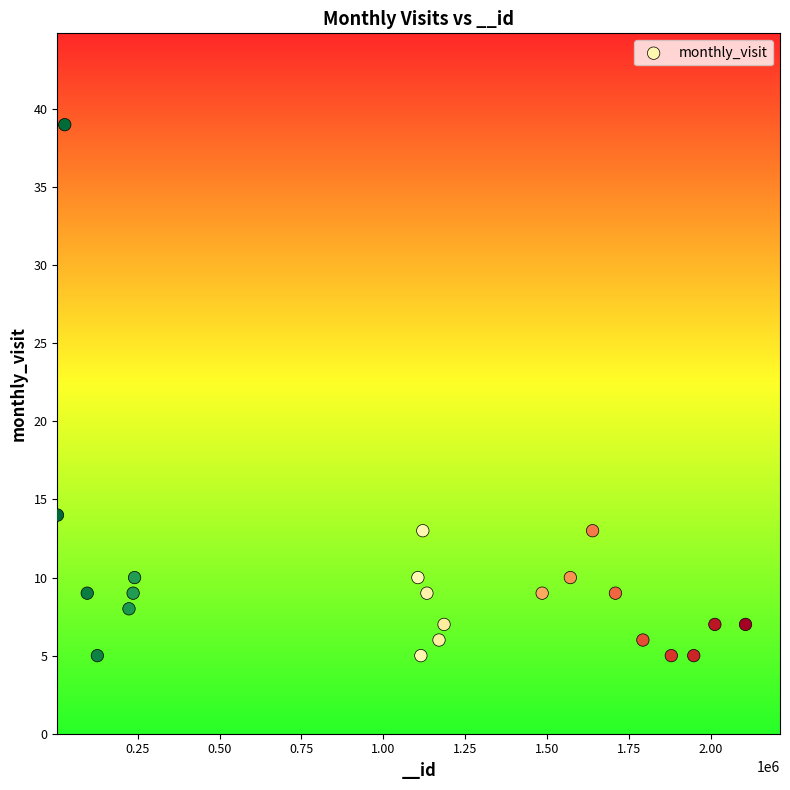

What is the range of Y values (max minus min)?

34